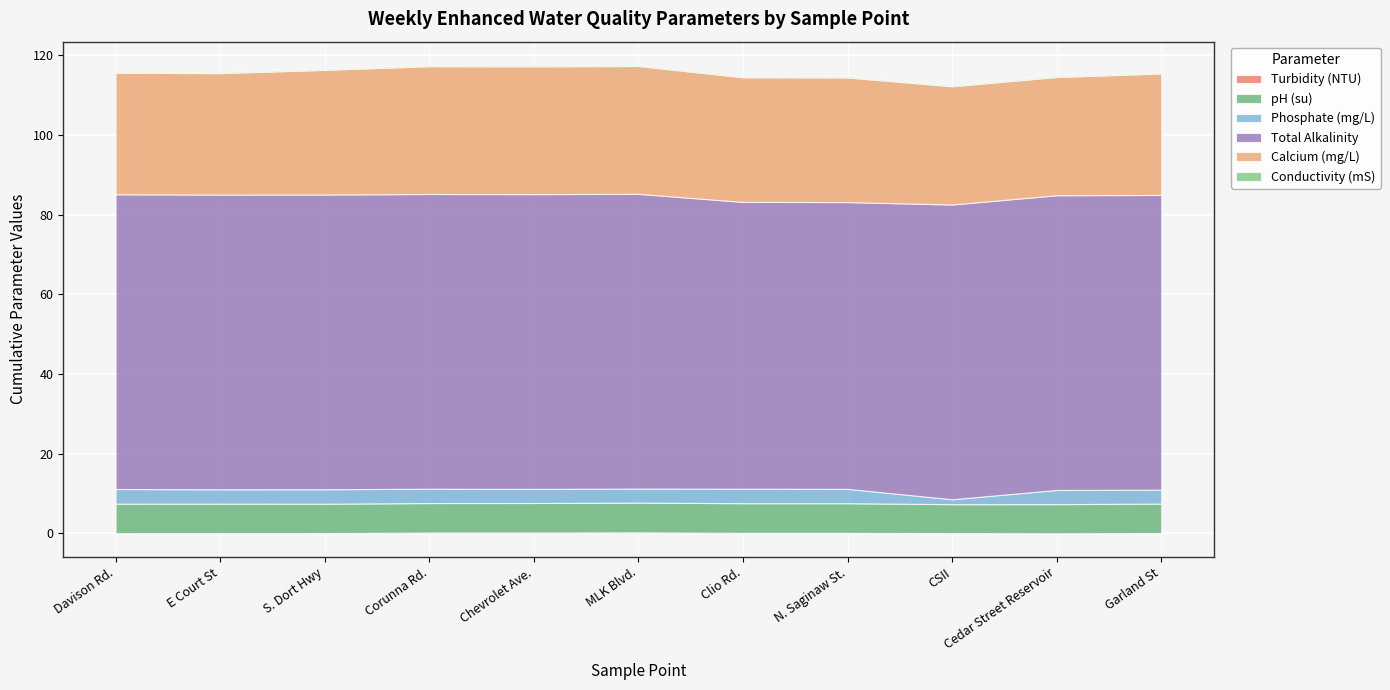

Reading left to right, transcribe all the data shown in this chart.

Turbidity (NTU): Davison Rd.=0.1	E Court St=0.1	S. Dort Hwy=0.1	Corunna Rd.=0.2	Chevrolet Ave.=0.2	MLK Blvd.=0.3	Clio Rd.=0.1	N. Saginaw St.=0.1	CSII=0.1	Cedar Street Reservoir=0.0	Garland St=0.1
pH (su): Davison Rd.=7.4	E Court St=7.4	S. Dort Hwy=7.4	Corunna Rd.=7.4	Chevrolet Ave.=7.4	MLK Blvd.=7.5	Clio Rd.=7.4	N. Saginaw St.=7.4	CSII=7.3	Cedar Street Reservoir=7.3	Garland St=7.4
Phosphate (mg/L): Davison Rd.=3.7	E Court St=3.6	S. Dort Hwy=3.6	Corunna Rd.=3.6	Chevrolet Ave.=3.5	MLK Blvd.=3.5	Clio Rd.=3.6	N. Saginaw St.=3.6	CSII=1.2	Cedar Street Reservoir=3.6	Garland St=3.5
Total Alkalinity: Davison Rd.=74.0	E Court St=74.0	S. Dort Hwy=74.0	Corunna Rd.=74.0	Chevrolet Ave.=74.0	MLK Blvd.=74.0	Clio Rd.=72.0	N. Saginaw St.=72.0	CSII=74.0	Cedar Street Reservoir=74.0	Garland St=74.0
Calcium (mg/L): Davison Rd.=30.5	E Court St=30.5	S. Dort Hwy=31.3	Corunna Rd.=32.1	Chevrolet Ave.=32.1	MLK Blvd.=32.1	Clio Rd.=31.3	N. Saginaw St.=31.3	CSII=29.7	Cedar Street Reservoir=29.7	Garland St=30.5
Conductivity (mS): Davison Rd.=0.2	E Court St=0.2	S. Dort Hwy=0.2	Corunna Rd.=0.2	Chevrolet Ave.=0.2	MLK Blvd.=0.2	Clio Rd.=0.2	N. Saginaw St.=0.2	CSII=0.2	Cedar Street Reservoir=0.2	Garland St=0.2